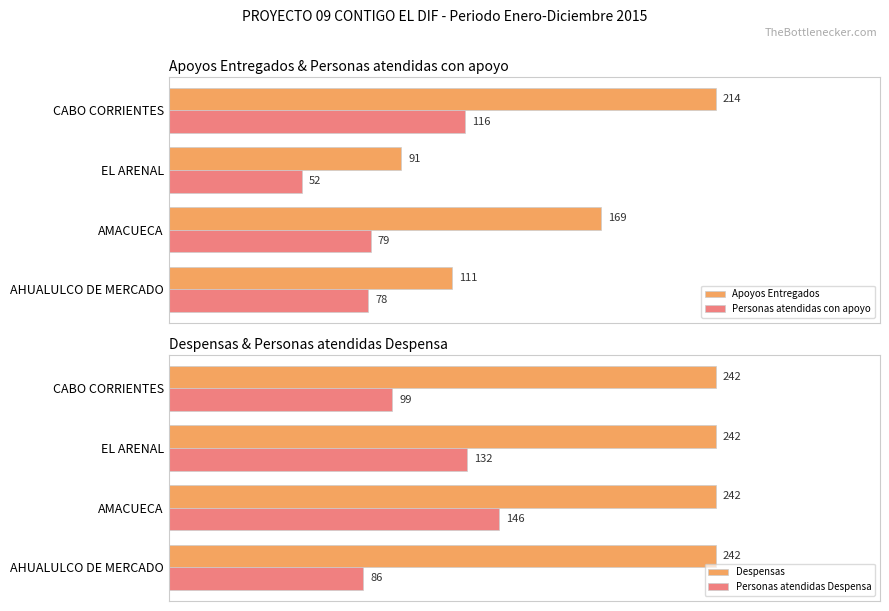

At which label is Personas atendidas con apoyo closest to 84?

AMACUECA